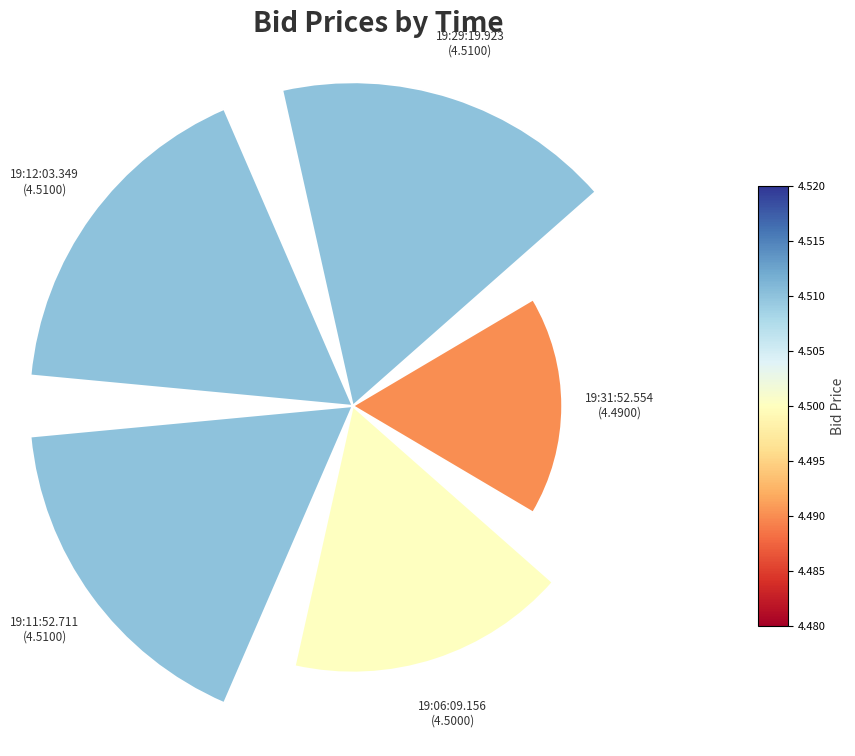

What percentage is the 0 slice, to the nearest percent?

14%